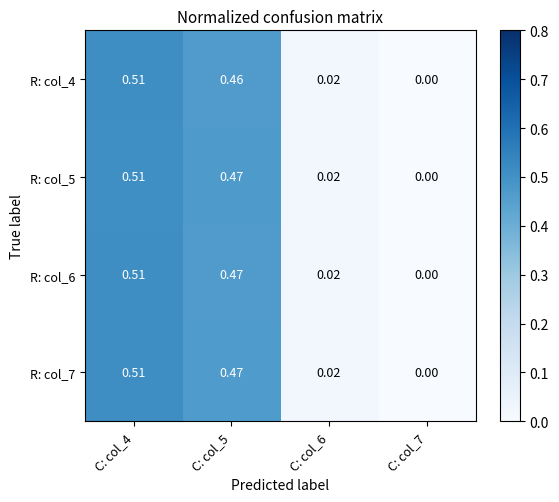

At C: col_4, list the series in order from largest to smallest.

R: col_6, R: col_4, R: col_7, R: col_5